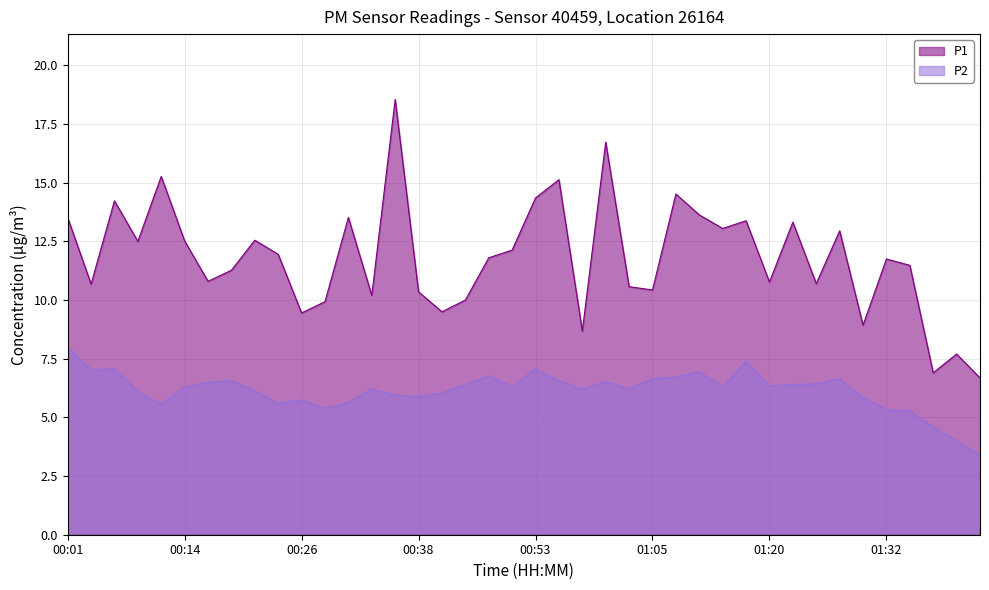

True or false: P1 and P2 cross at least once.

False